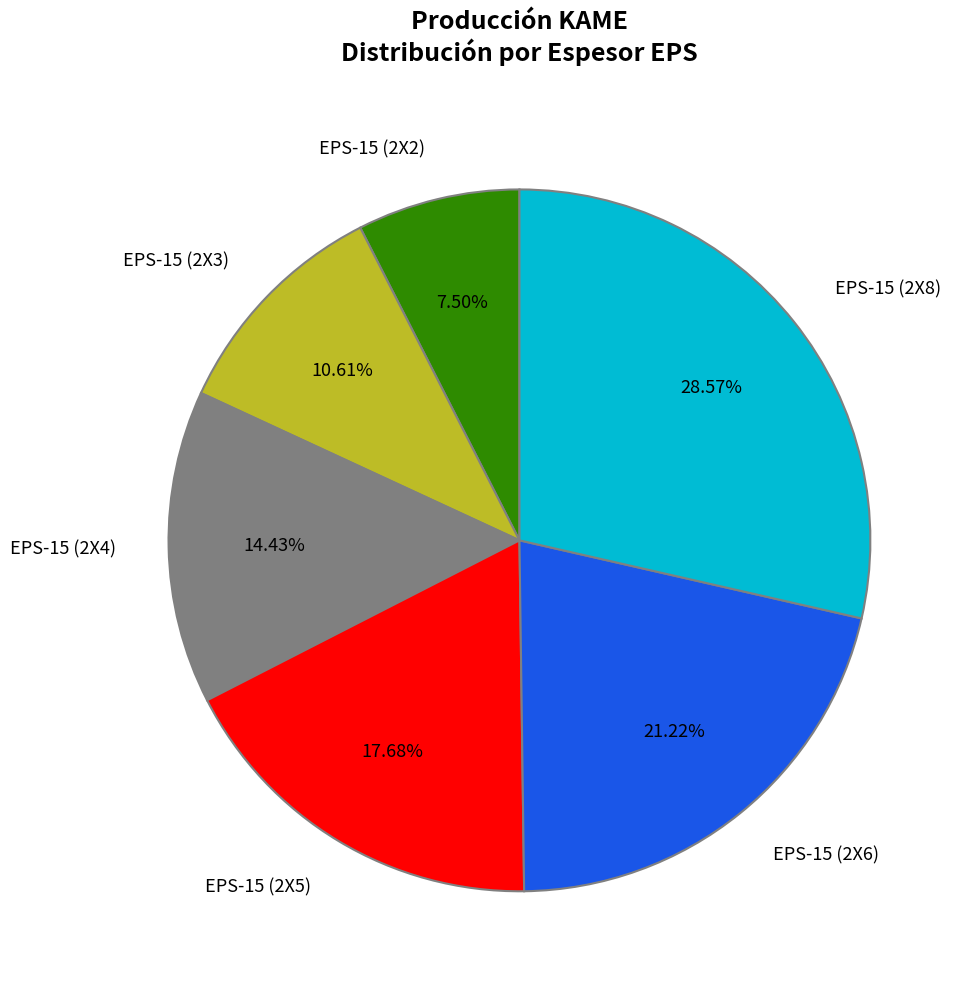

Rank the categories by value from highest to lowest.

EPS-15 (2X8), EPS-15 (2X6), EPS-15 (2X5), EPS-15 (2X4), EPS-15 (2X3), EPS-15 (2X2)